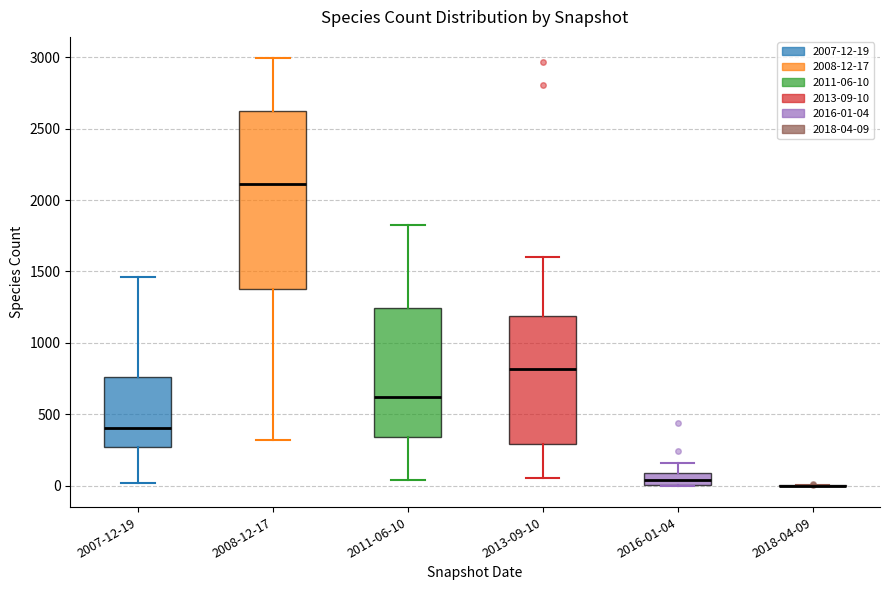

Reading left to right, read every box against the y-axis: the position of its median line, the range the box covers, and the ends of its whiskers. The values are not printed on the chart, so give them approximately, as read against the axis.

2007-12-19: median 400, box 250 to 750, whiskers 0 to 1450
2008-12-17: median 2100, box 1400 to 2600, whiskers 300 to 3000
2011-06-10: median 600, box 350 to 1250, whiskers 50 to 1800
2013-09-10: median 800, box 300 to 1200, whiskers 50 to 1600
2016-01-04: median 50, box 0 to 100, whiskers 0 to 150
2018-04-09: box collapsed to a line at 0, whiskers 0 to 0